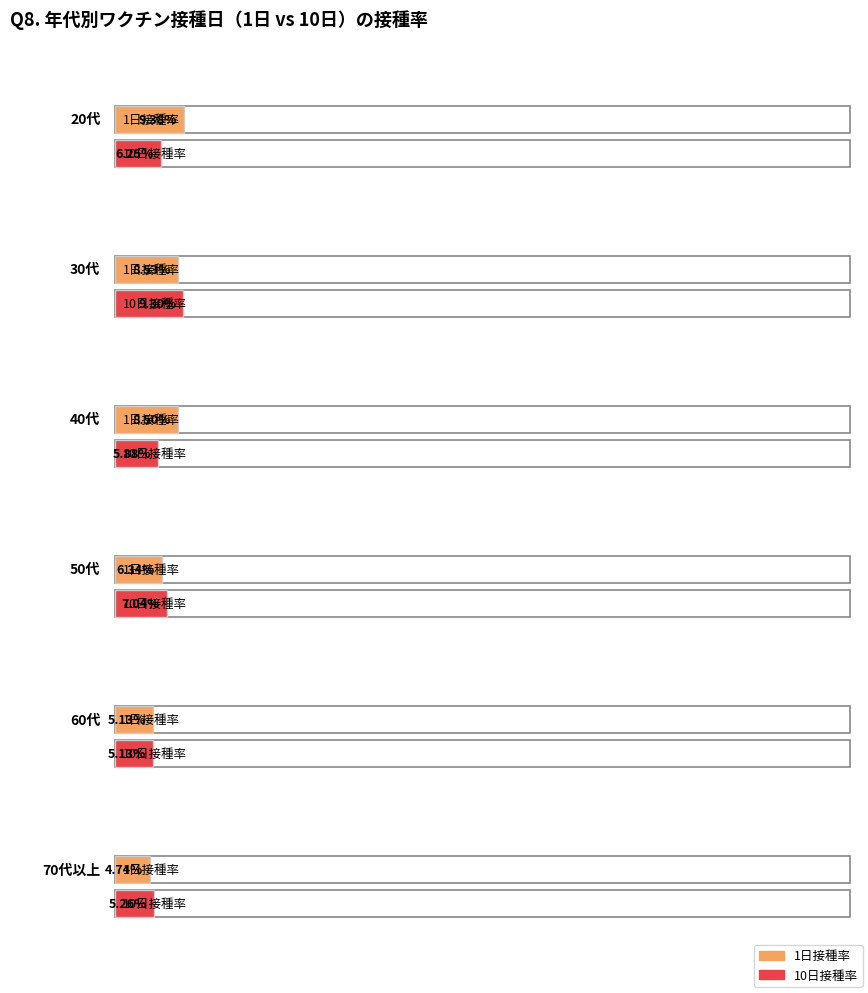

How many values in the 50代 series exceed 7?

2